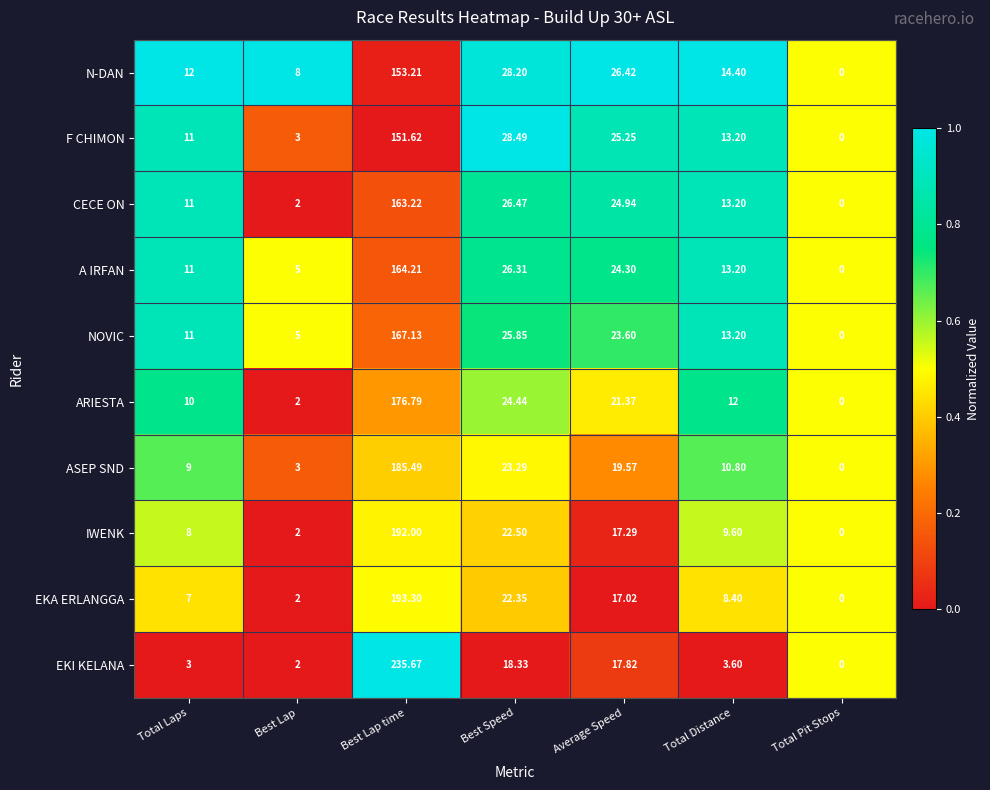

Which category has the lowest value in the IWENK series?

Total Pit Stops